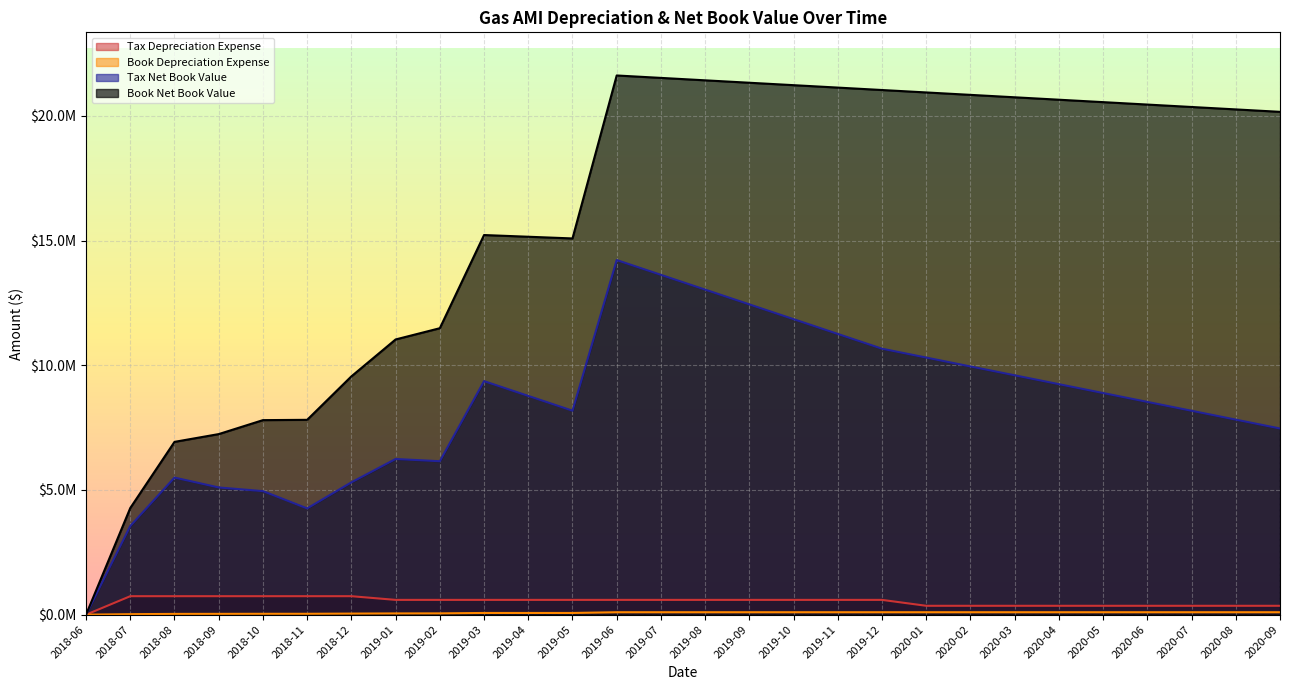

What is the label of the 3rd point from the left?

2018-08